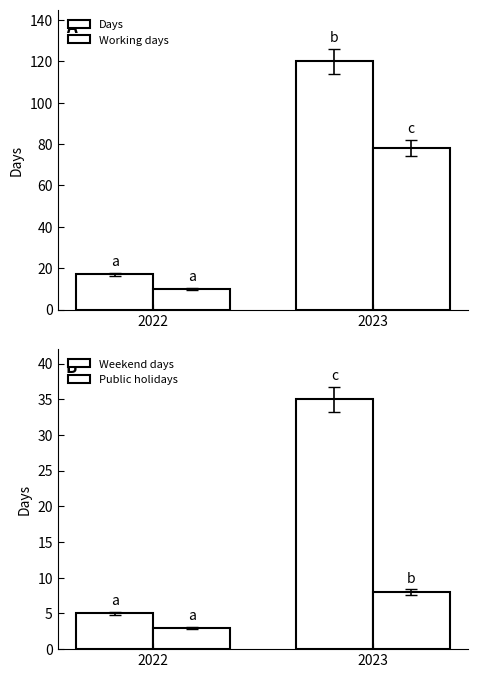

What is the average value of the Days series?

68